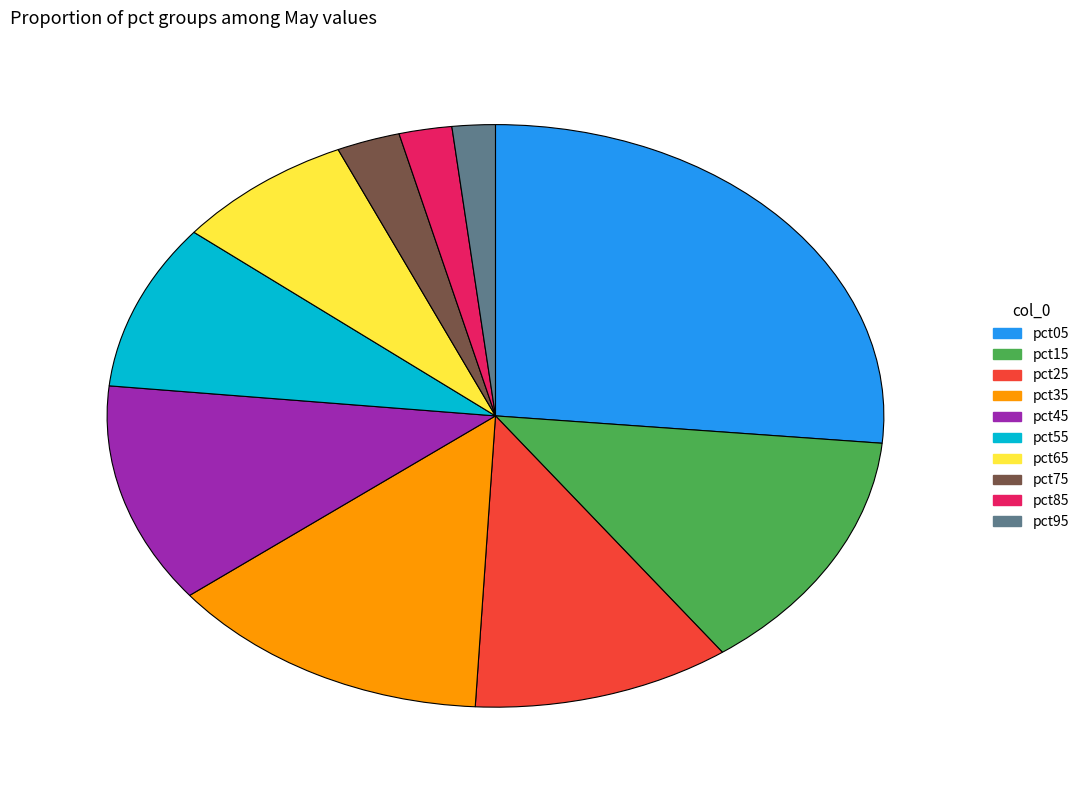

True or false: pct65 accounts for 8% of the total.

True